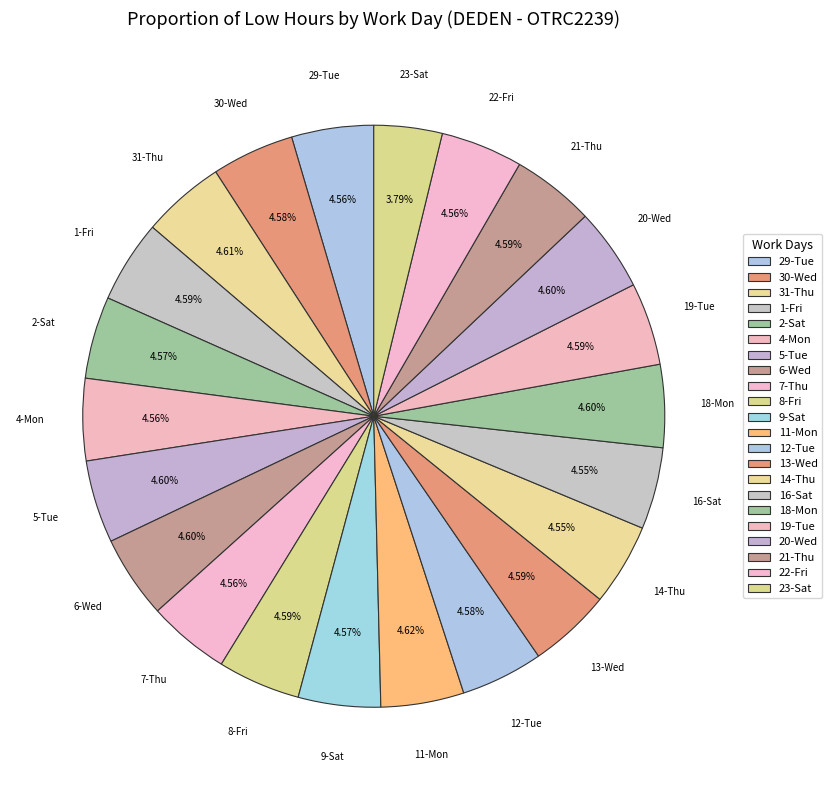

To the nearest percent, what percentage of the pie is 8-Fri?

5%